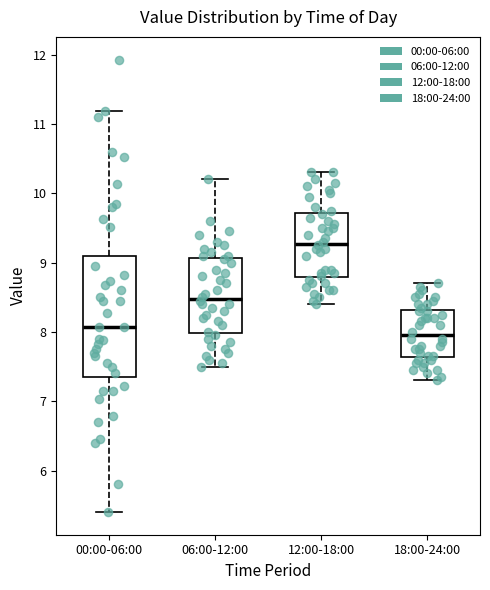

Where does the median line of the box for 06:00-12:00 sit on the y-axis? The values are not printed on the chart, so give them approximately, as read against the axis.

8.5